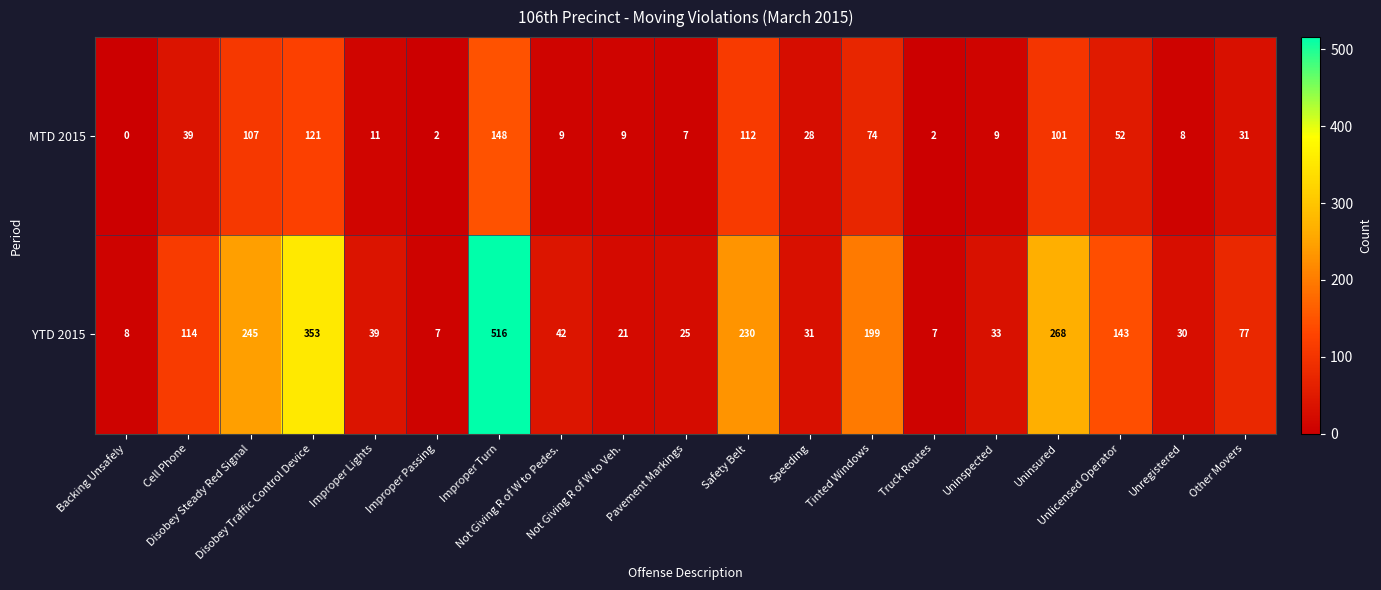

What is the difference between the maximum and minimum values in the YTD 2015 series?

509